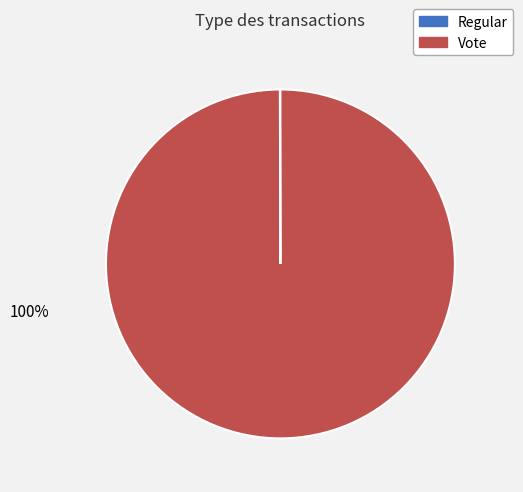

To the nearest percent, what is the average slice percentage?

50%